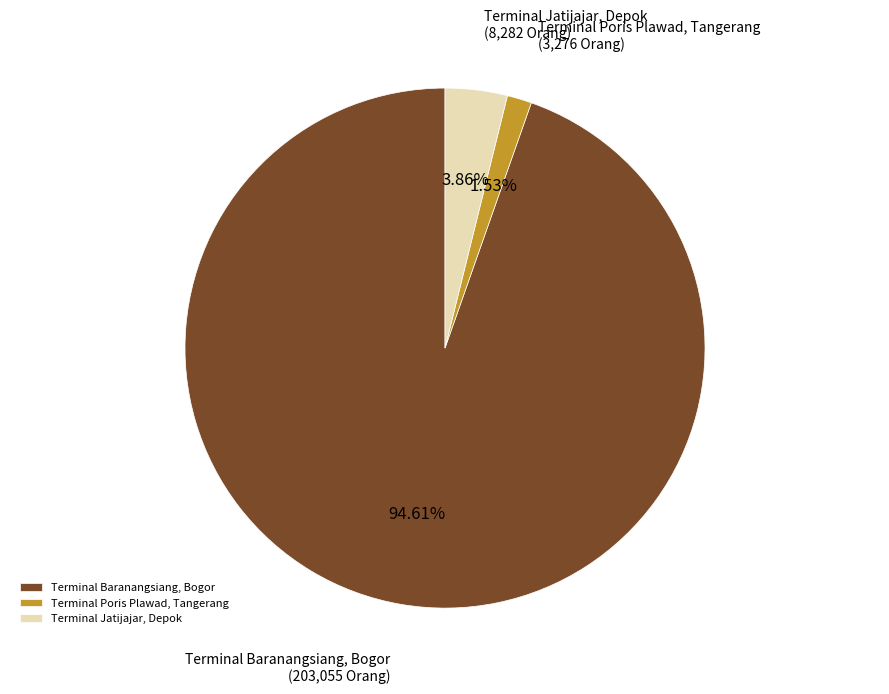

Which category has the biggest portion of the pie?

Terminal Baranangsiang, Bogor